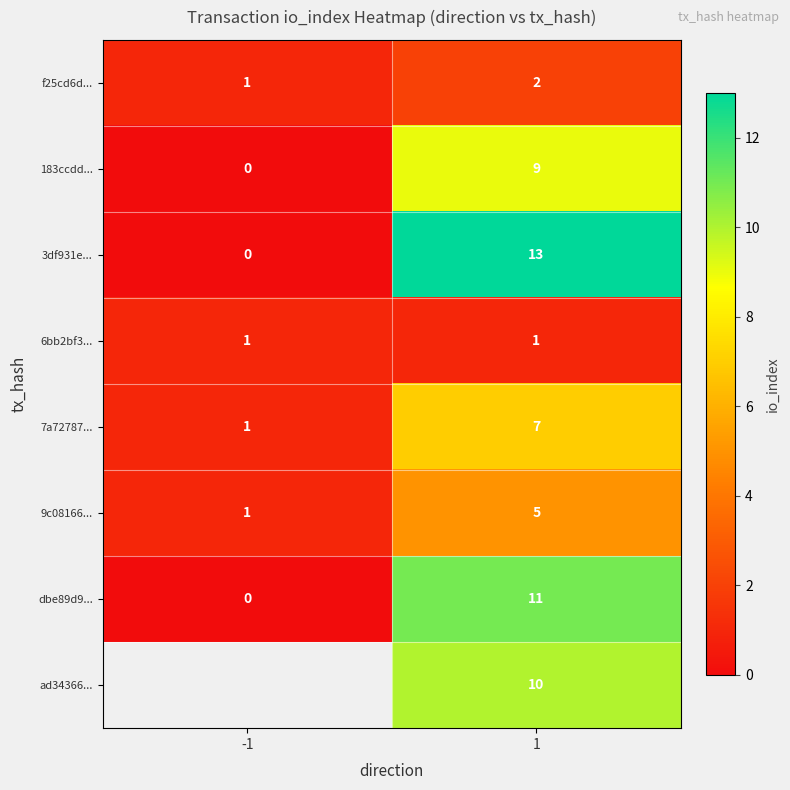

Is the value of 183ccdd... at -1 greater than the value of 6bb2bf3... at 1?

No